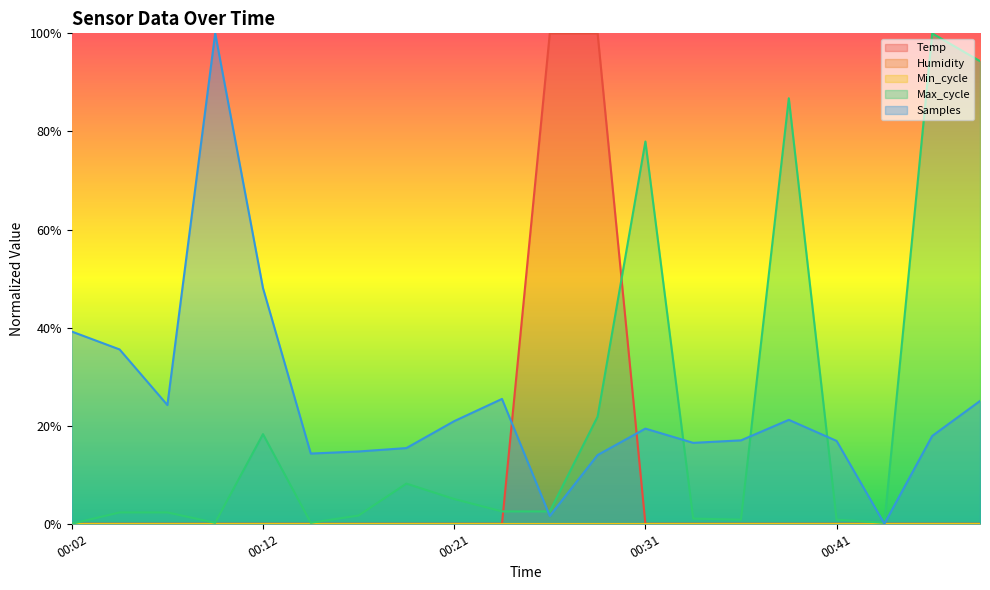

What is the maximum value for Temp?

1.0